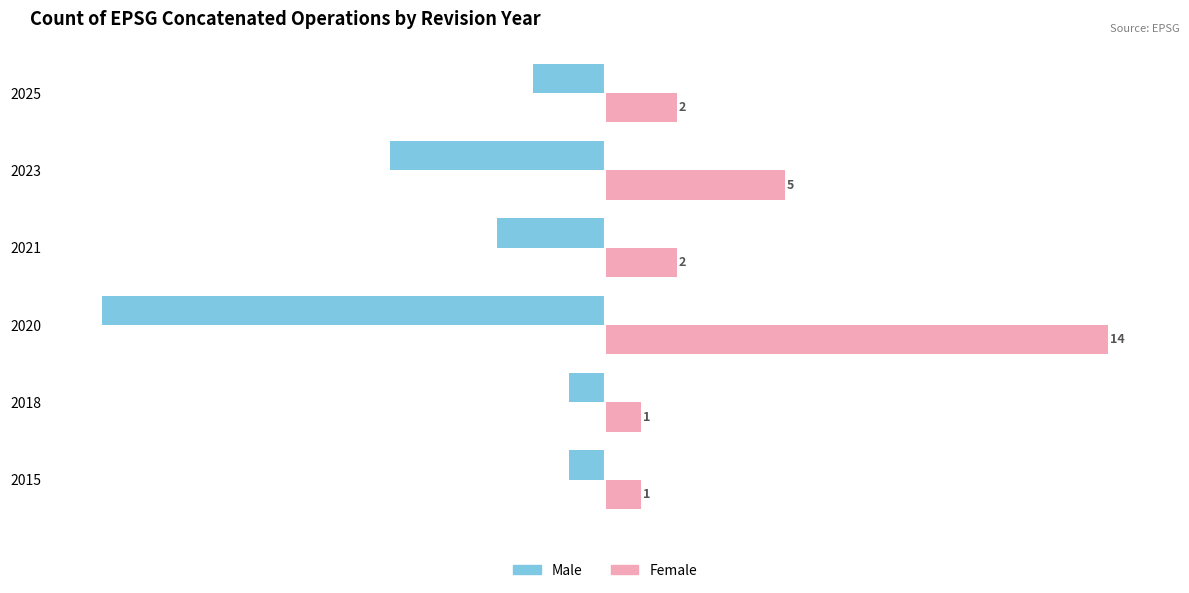

Rank the series by their maximum value, from lowest to highest.

Male, Female